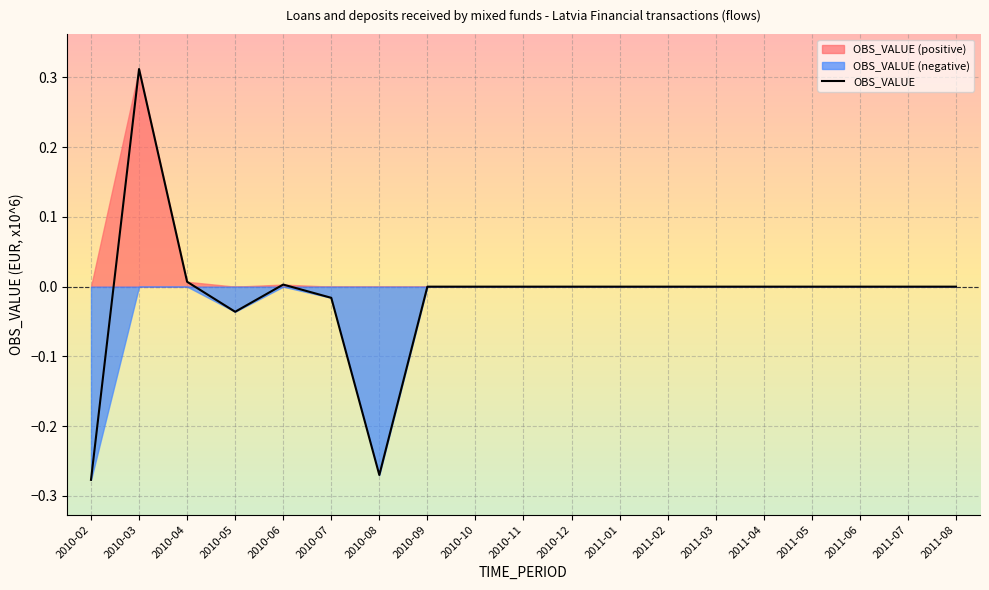

At which category does the data reach its first local valley?

2010-05